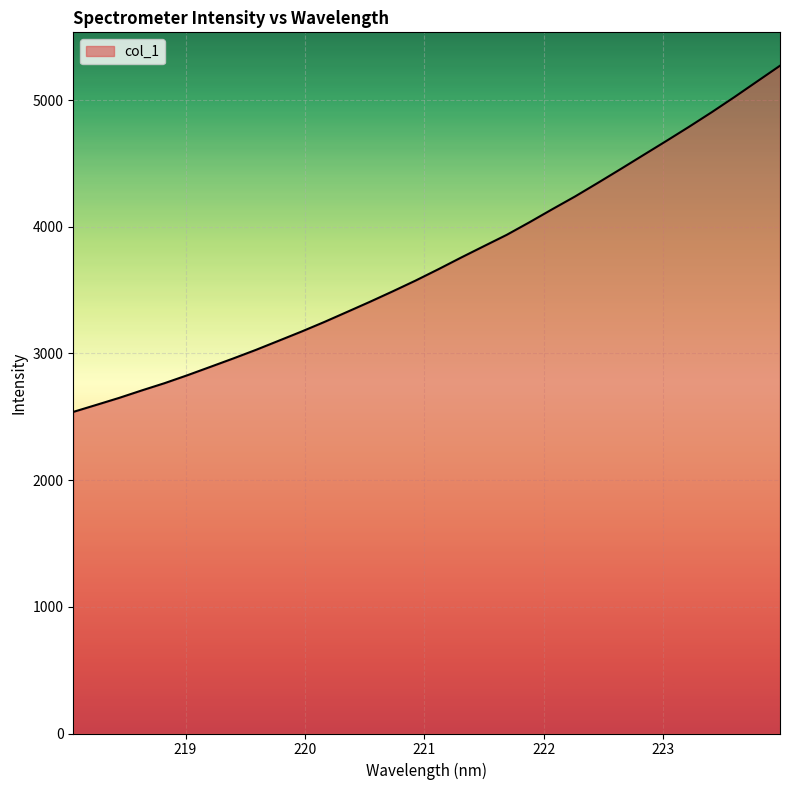

What is the smallest value displayed?

2538.4